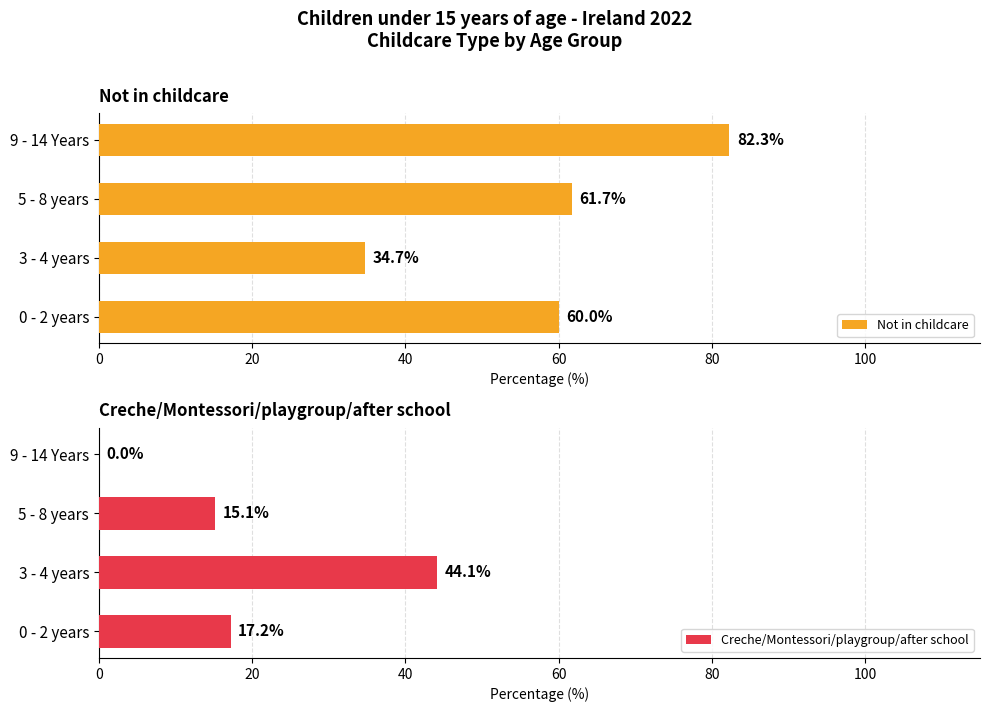

List the labels in order of Not in childcare value, largest first.

9 - 14 Years, 5 - 8 years, 0 - 2 years, 3 - 4 years